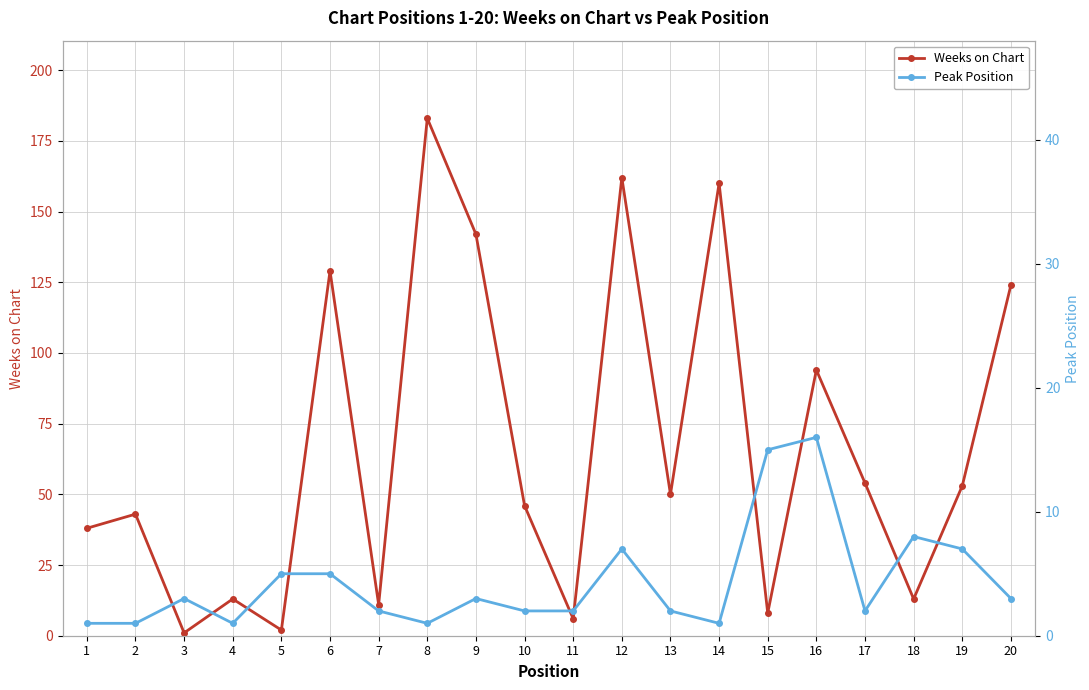

Does the chart display data point markers on the line(s)?

Yes